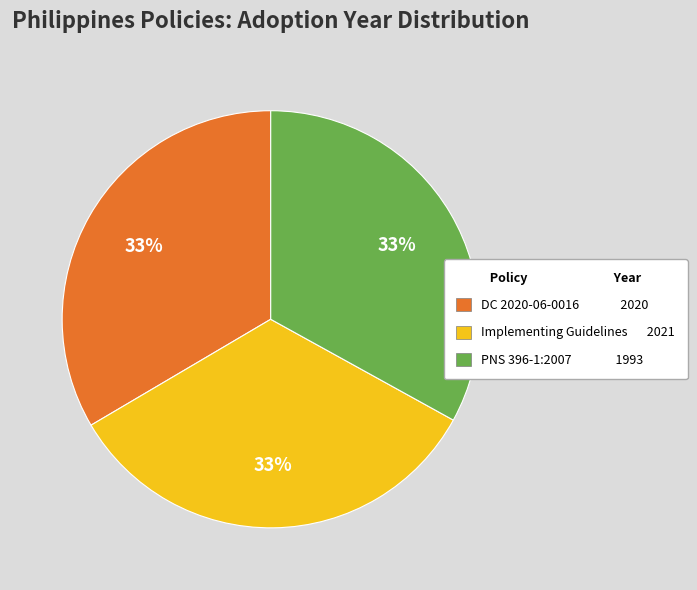

To the nearest percent, what is the average slice percentage?

33%